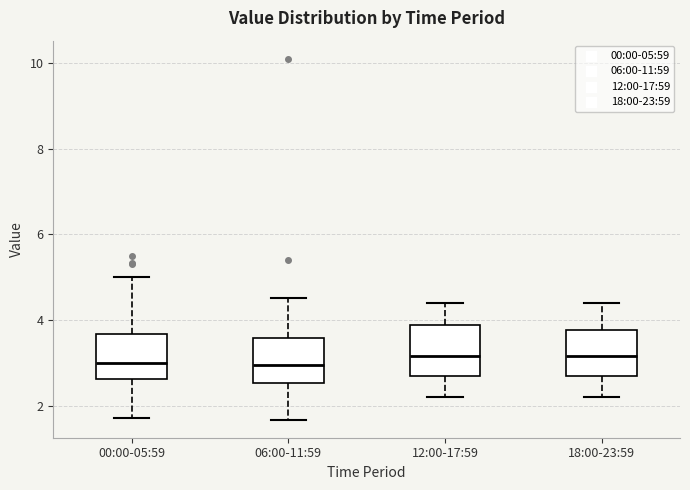

Reading left to right, read every box against the y-axis: the position of its median line, the range the box covers, and the ends of its whiskers. The values are not printed on the chart, so give them approximately, as read against the axis.

00:00-05:59: median 3.0, box 2.6 to 3.6, whiskers 1.8 to 5.0
06:00-11:59: median 3.0, box 2.6 to 3.6, whiskers 1.6 to 4.6
12:00-17:59: median 3.2, box 2.8 to 3.8, whiskers 2.2 to 4.4
18:00-23:59: median 3.2, box 2.8 to 3.8, whiskers 2.2 to 4.4